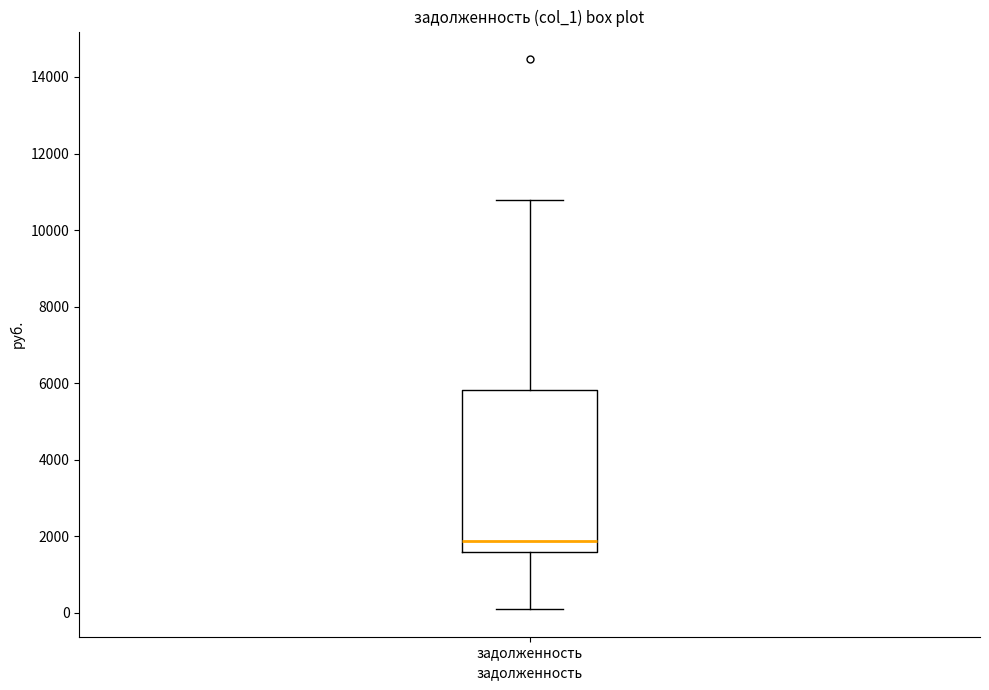

Transcribe this box plot: give where the median line is, the range the box spans, and where the two whiskers end, as read against the y-axis. The values are not printed on the chart, so give them approximately, as read against the axis.

median 1800, box 1600 to 5800, whiskers 0 to 10800